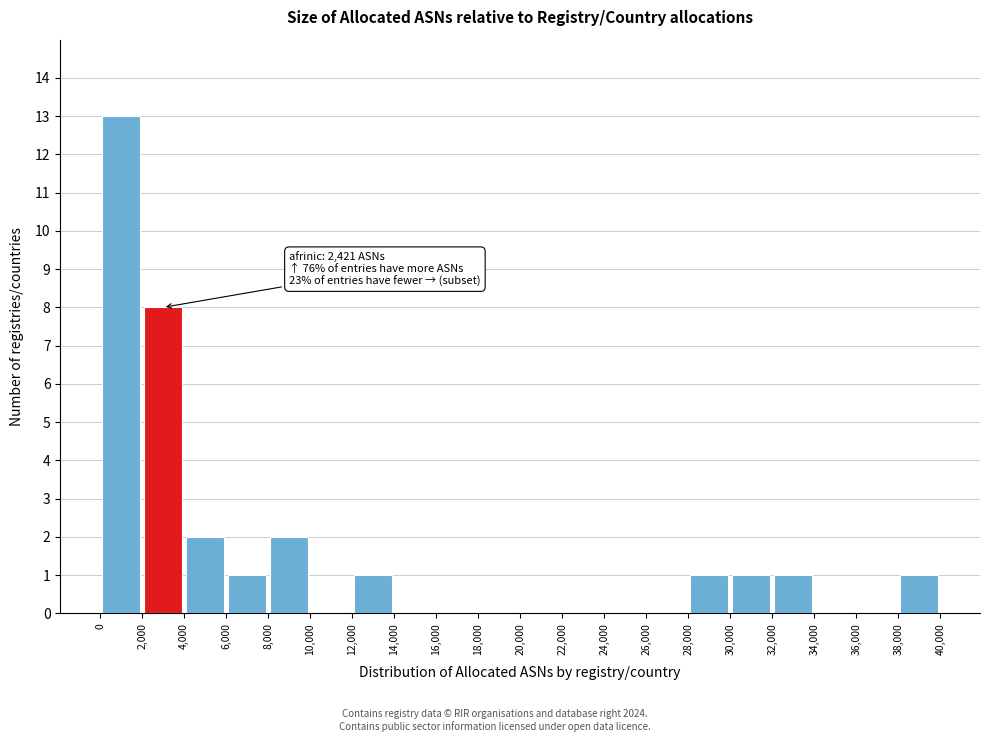

Over which range of the x-axis is the bar tallest?

0 to 2,000